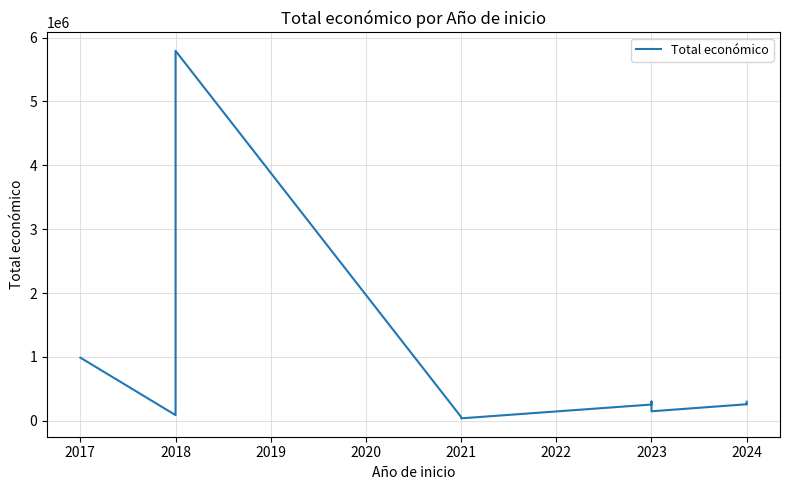

The chart shows a value of 3650127 at 2018. True or false?

False